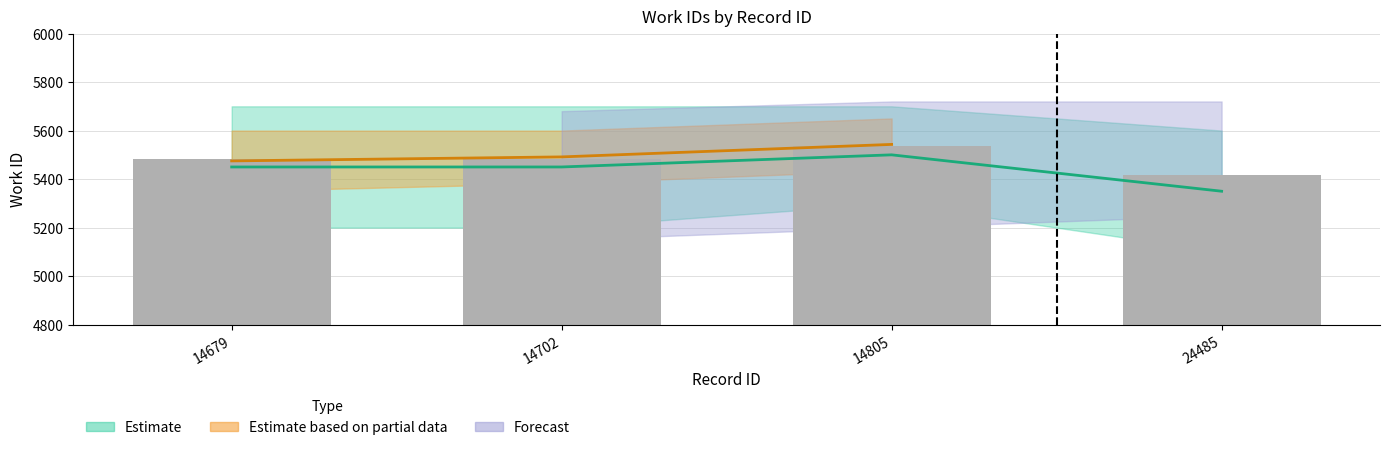

The value at 14805 is 5536. True or false?

True